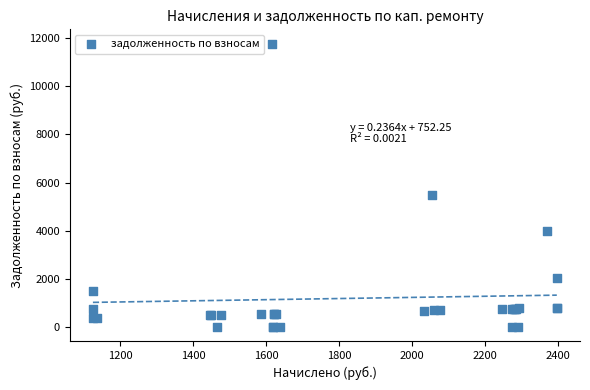

What Y value in the scatter plot is closest to 5889?

5476.4